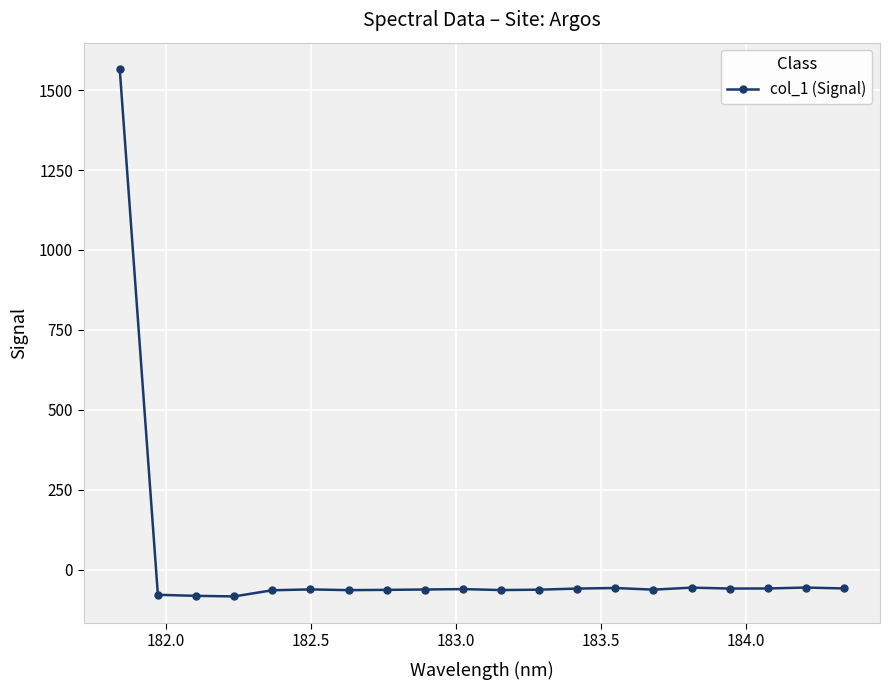

True or false: the data has more than 1 interior local peaks.

True